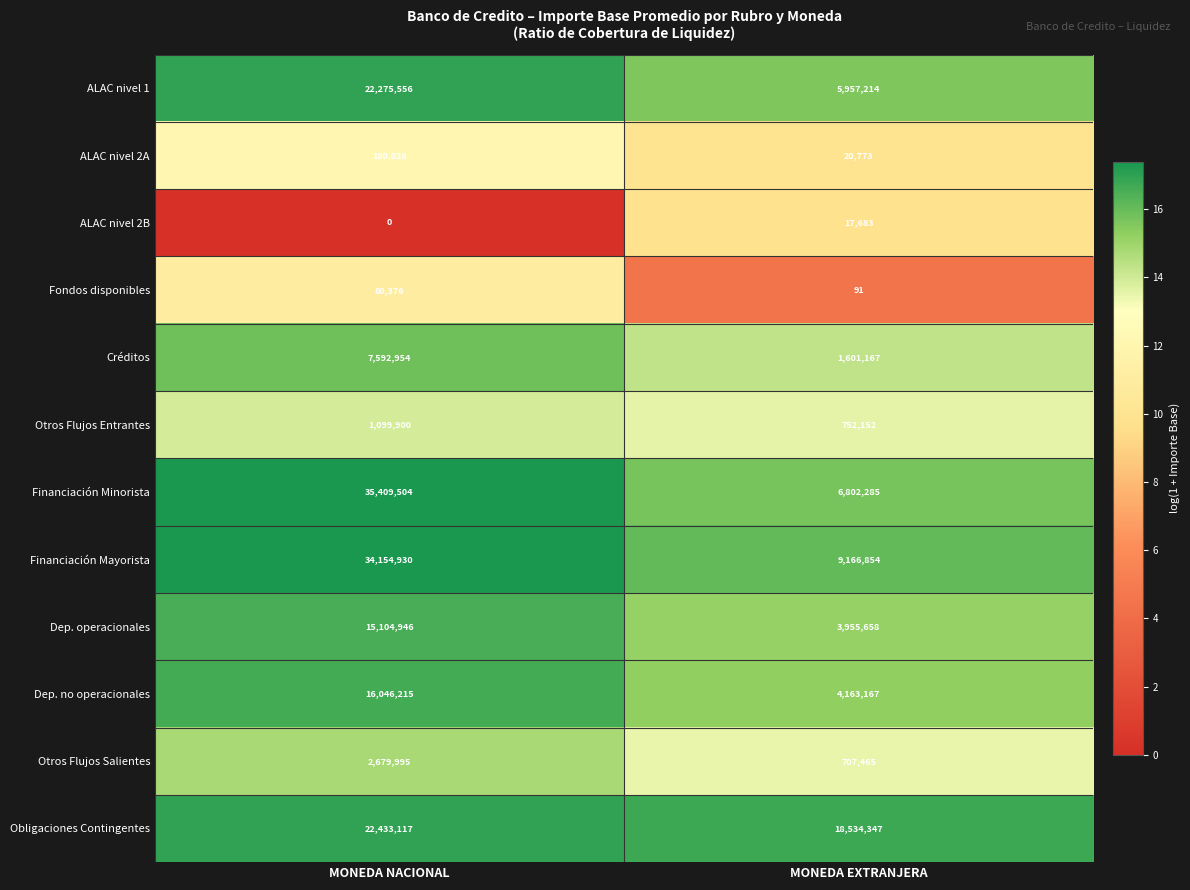

What is the difference between the maximum and minimum values in the Financiación Minorista series?

28607219